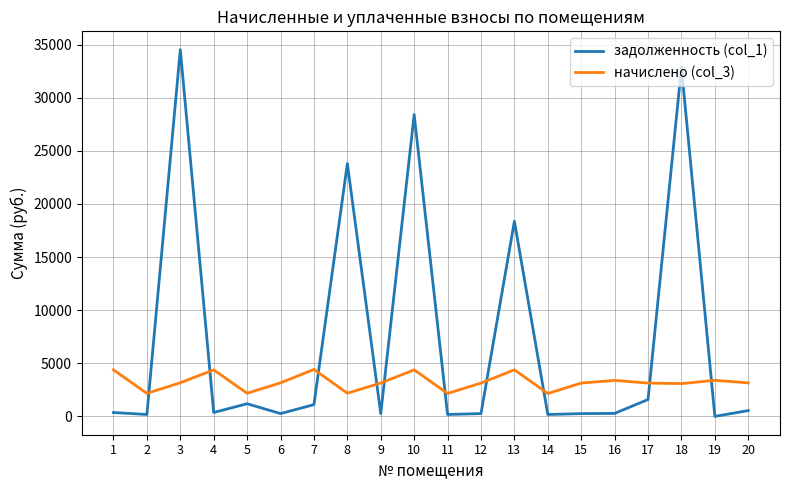

What is the difference between the highest and lowest values at 3?

31353.2